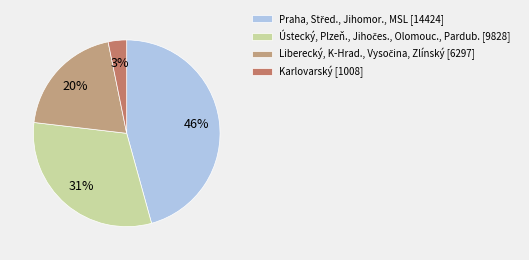

What is the smallest slice in the pie chart?

Karlovarský [1008]